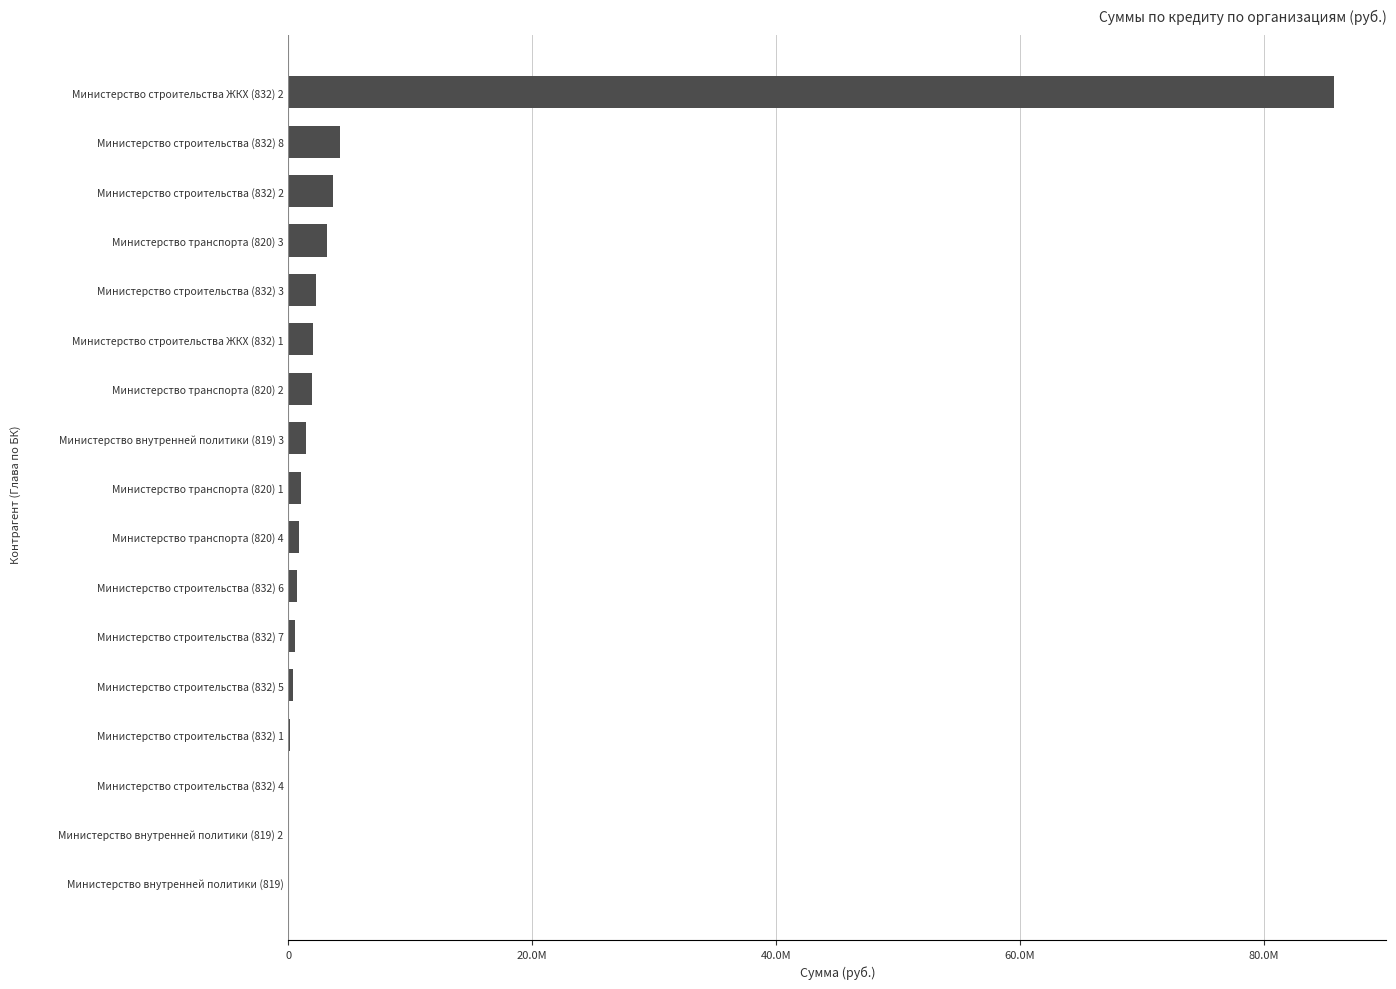

Are the bars horizontal?

Yes